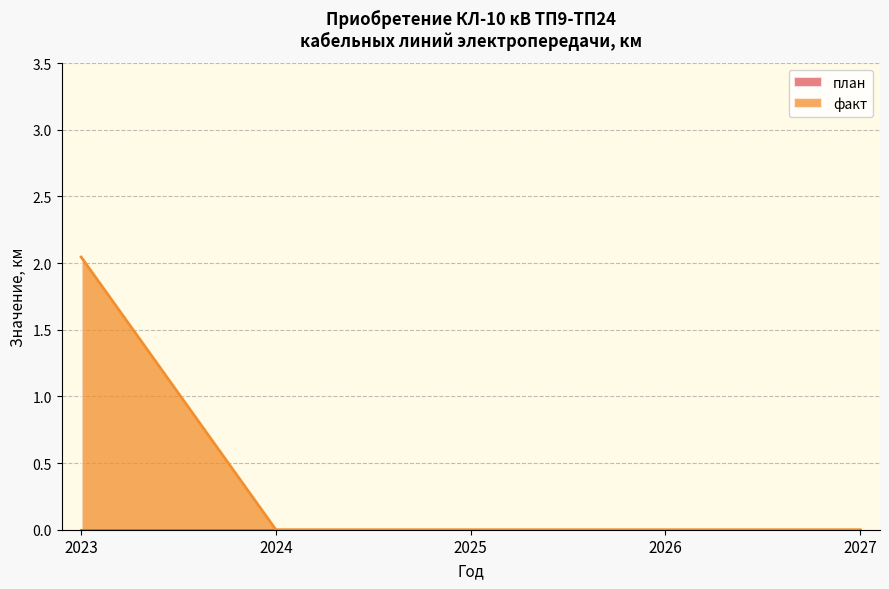

What is the maximum value shown in the chart?

2.0